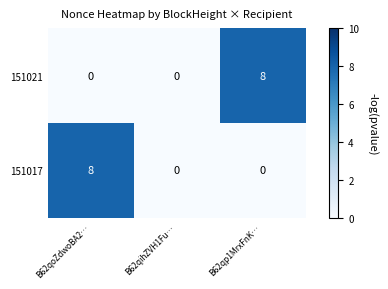

Is it true that 151021 equals 0 at B62qihZVH1Fu…?

True